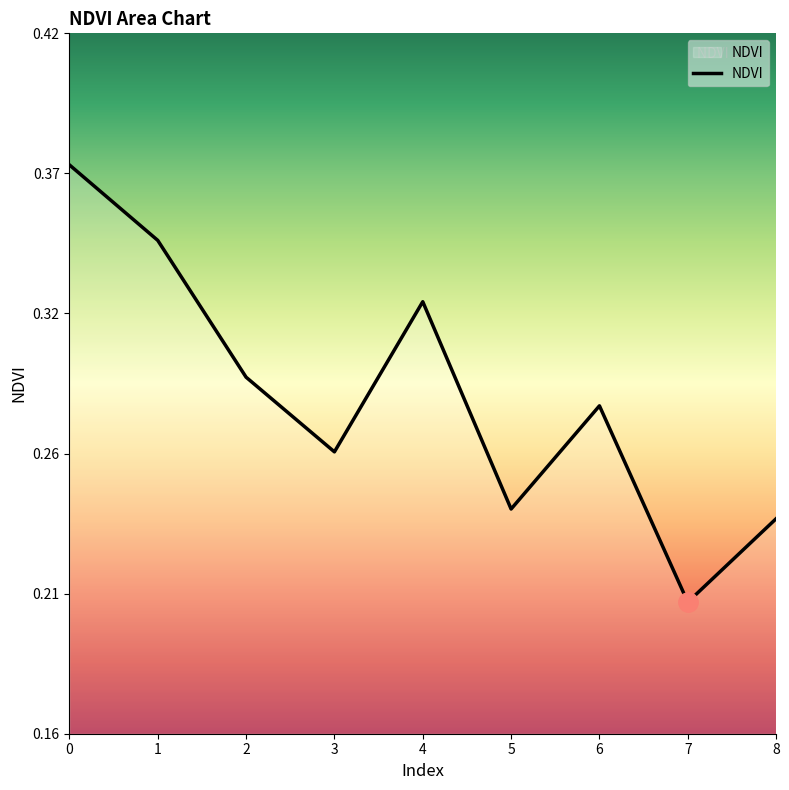

Is this an area chart (filled region under the line)?

Yes